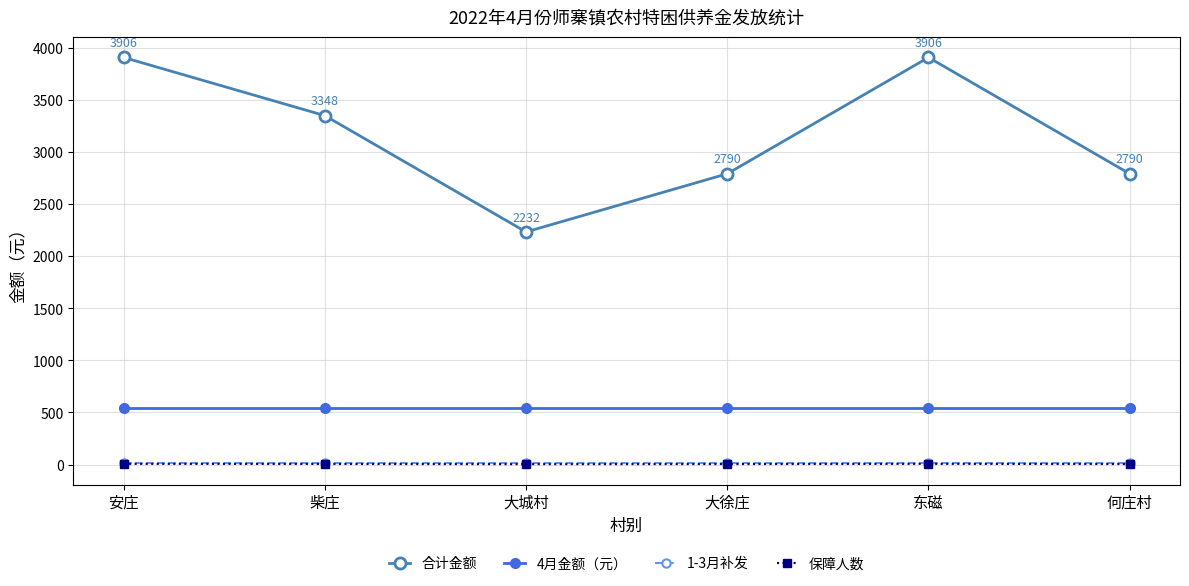

What is the minimum value for 合计金额?

2232